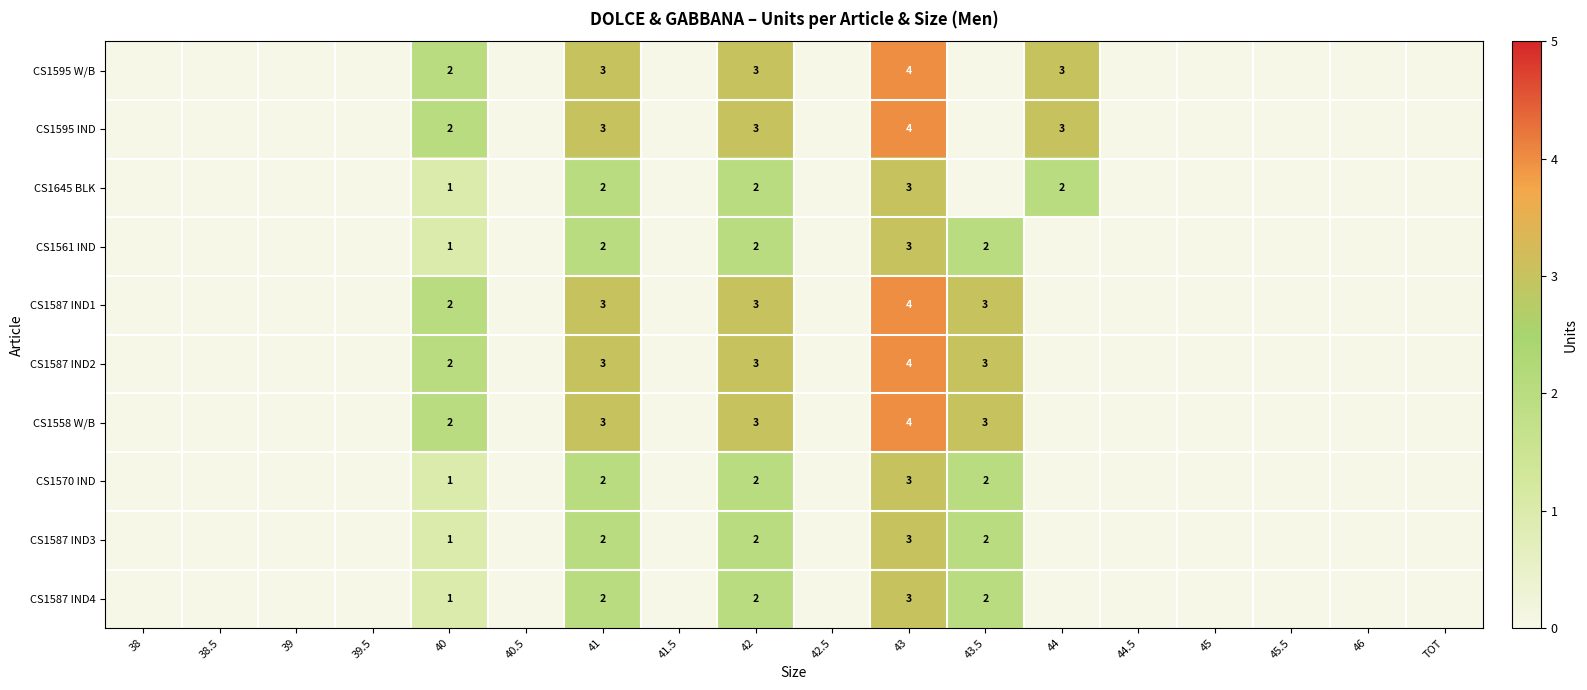

What is the maximum value shown in the chart?

4